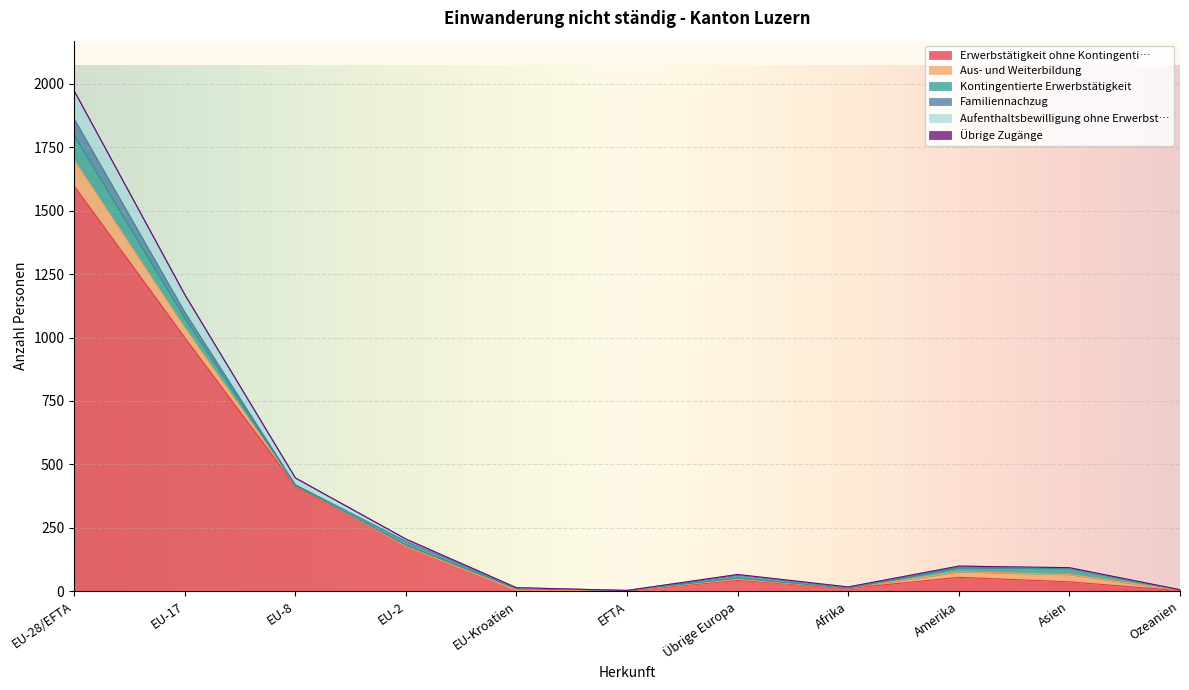

How many times do Aus- und Weiterbildung and Kontingentierte Erwerbstätigkeit cross each other?

4